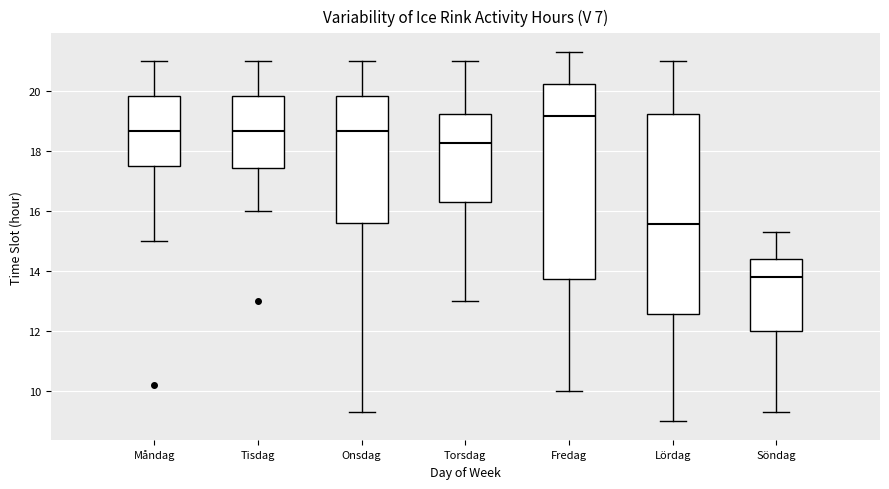

Which box's median line is the highest?

Fredag